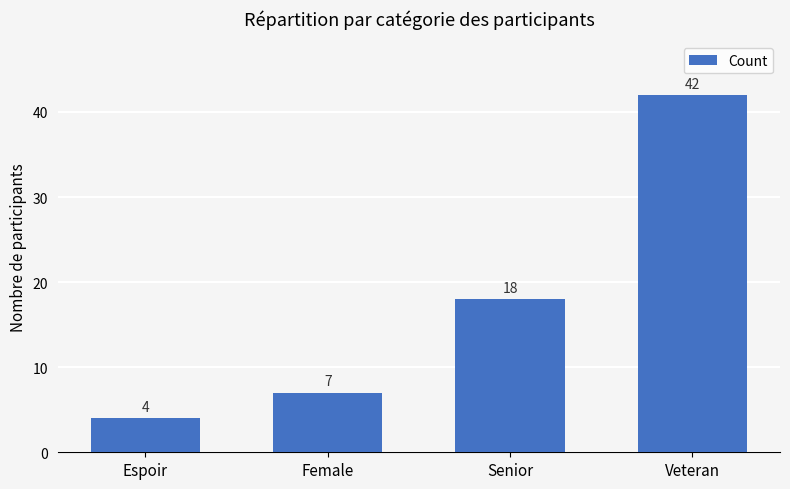

True or false: the data shows 7 at Female.

True